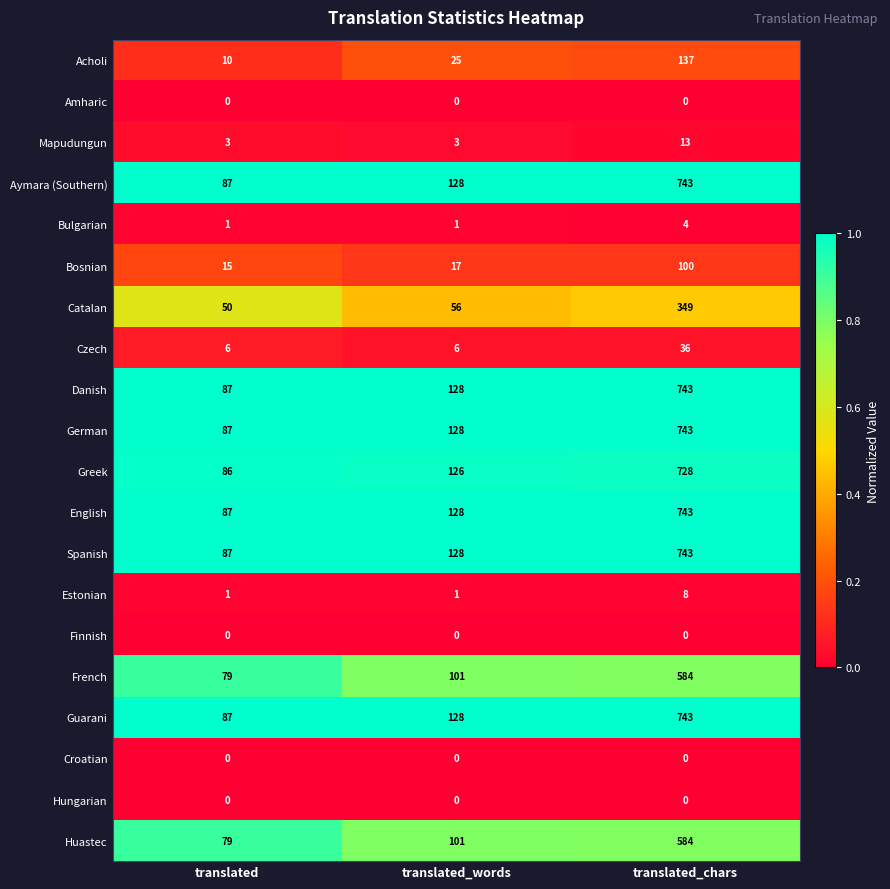

At which label does Guarani reach its peak?

translated_chars